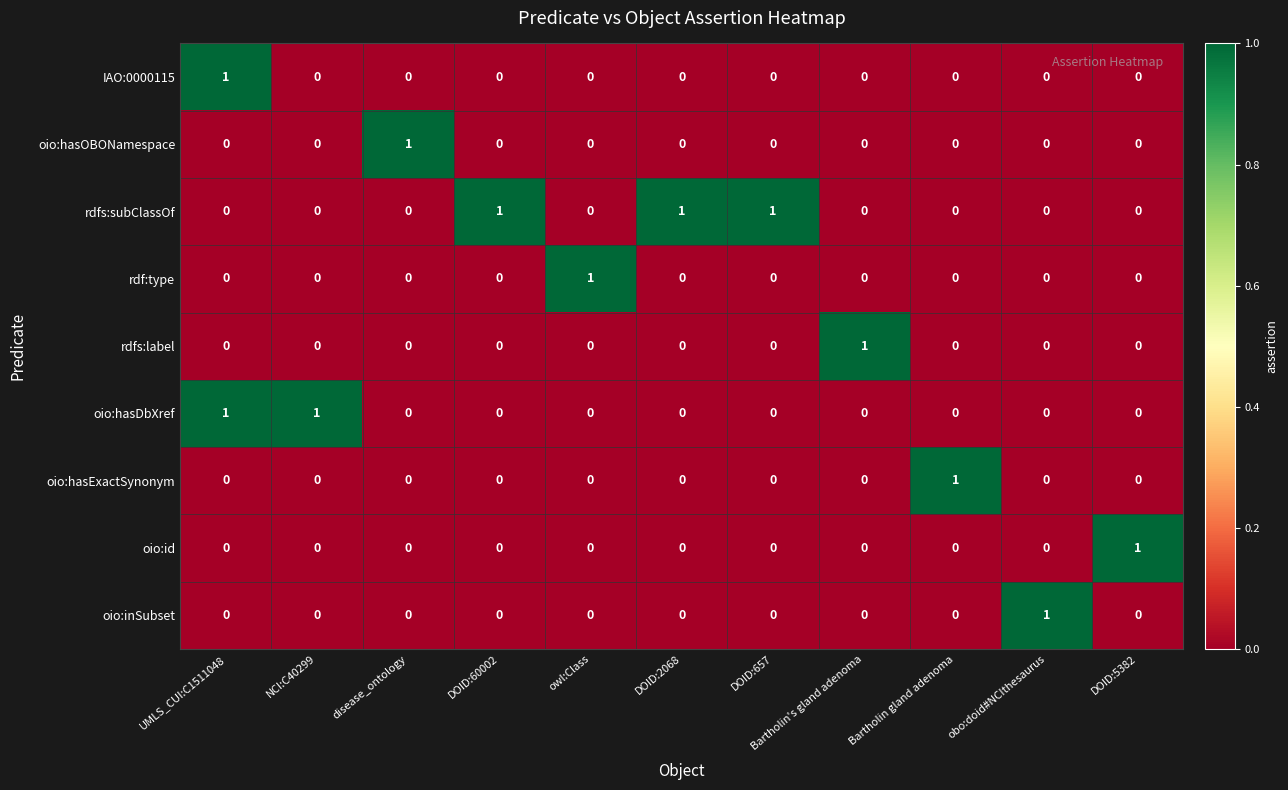

How many oio:inSubset values are between 0 and 1?

11